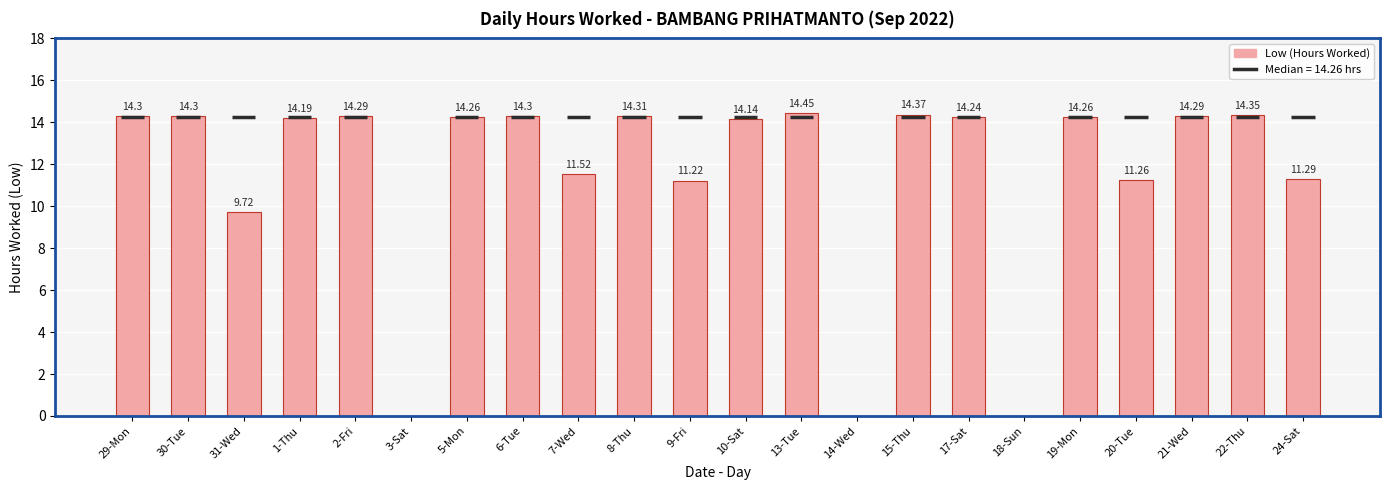

What is the change in value from 30-Tue to 24-Sat?

-3.0